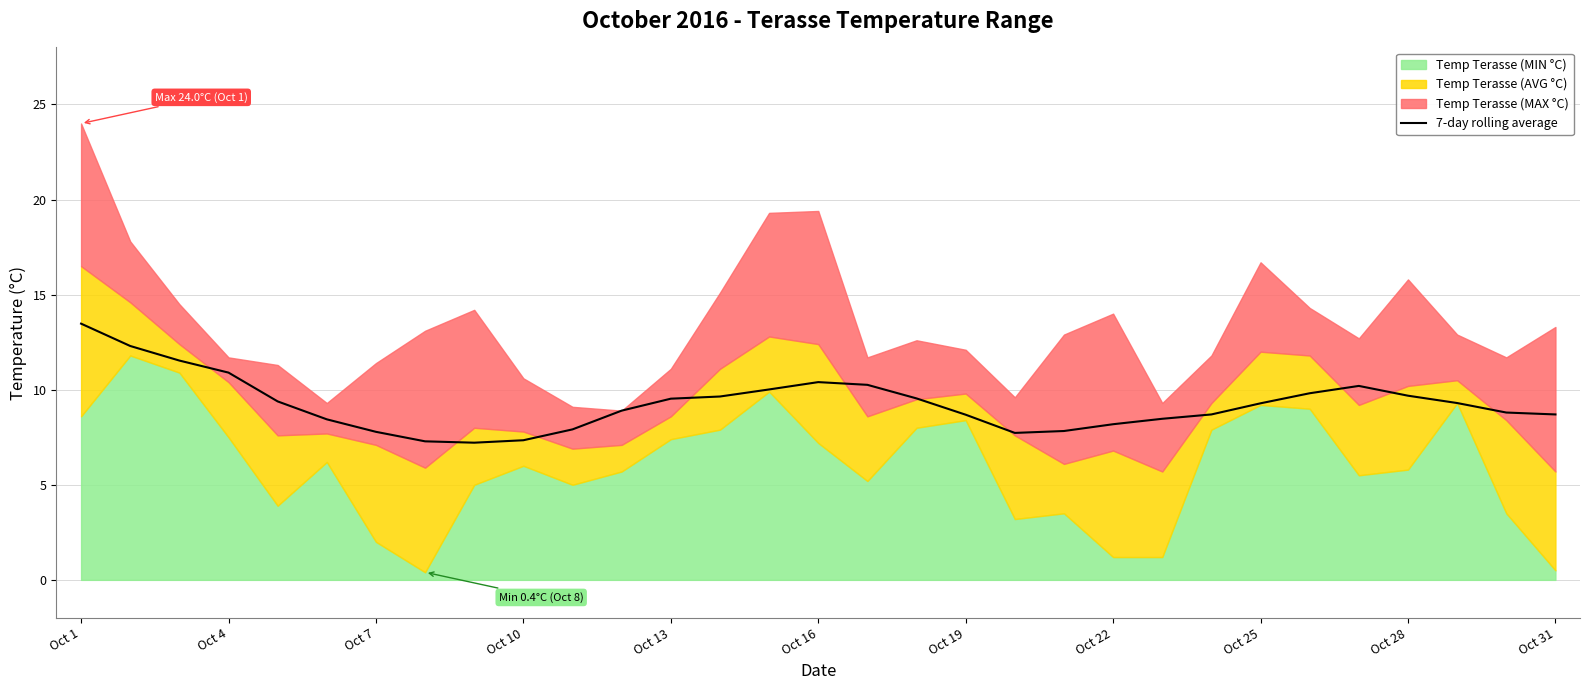

Where is the data nearest to the value 10?

14